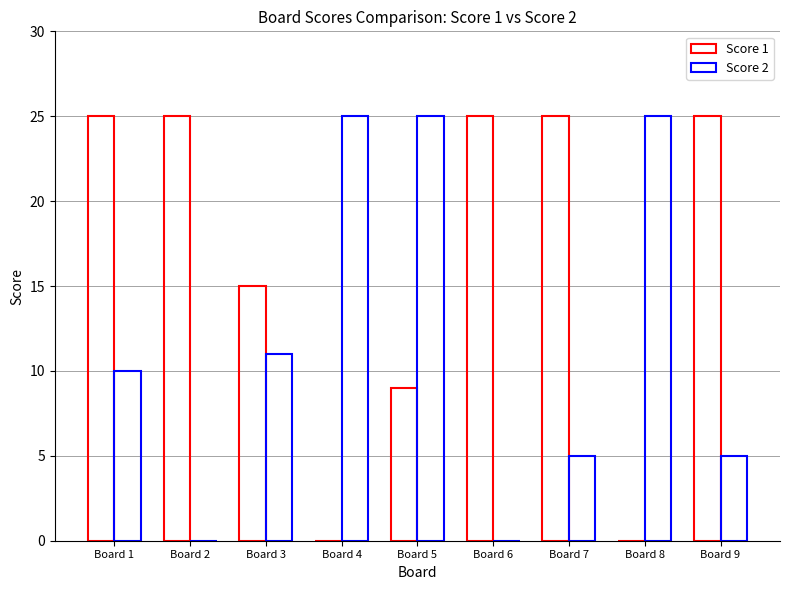

How many groups of bars are there?

9